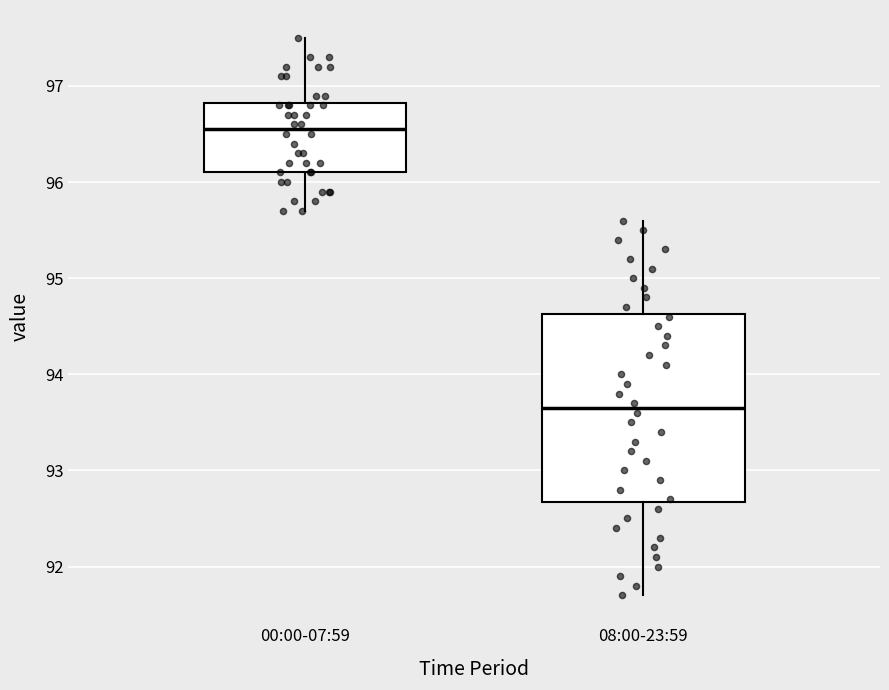

Where is the lower edge of the box for 00:00-07:59 on the y-axis? The values are not printed on the chart, so give them approximately, as read against the axis.

96.1